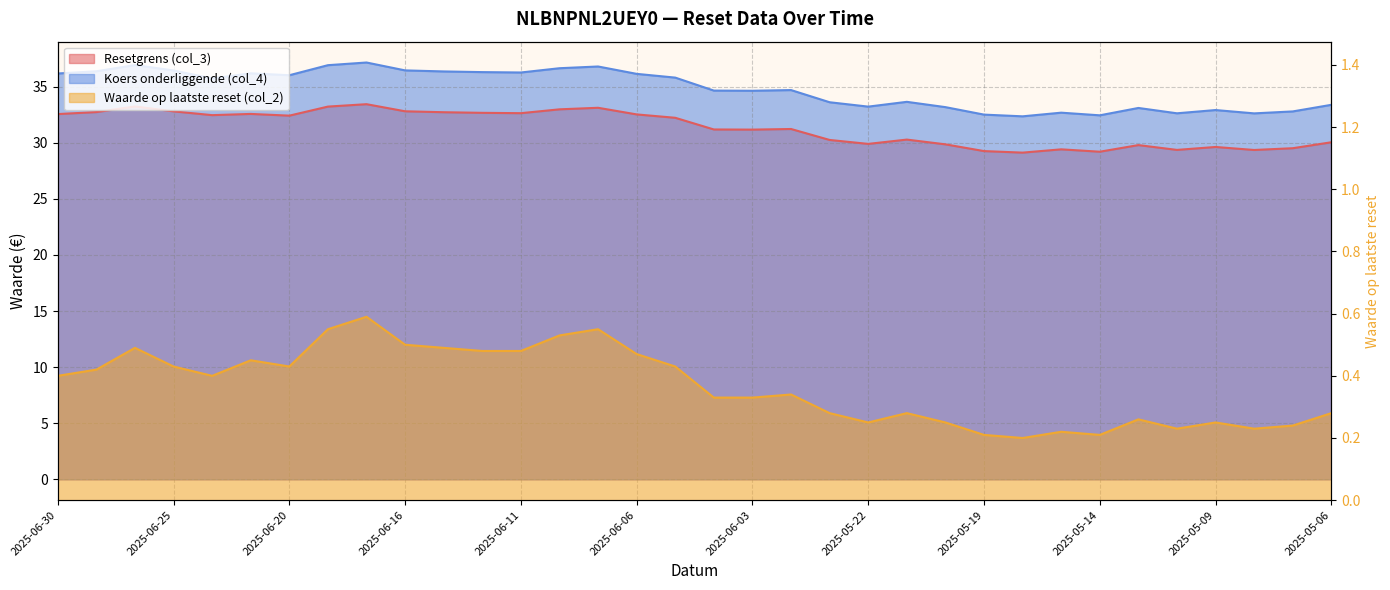

What is the approximate value of Koers onderliggende (col_4) at 2025-05-13?

33.1